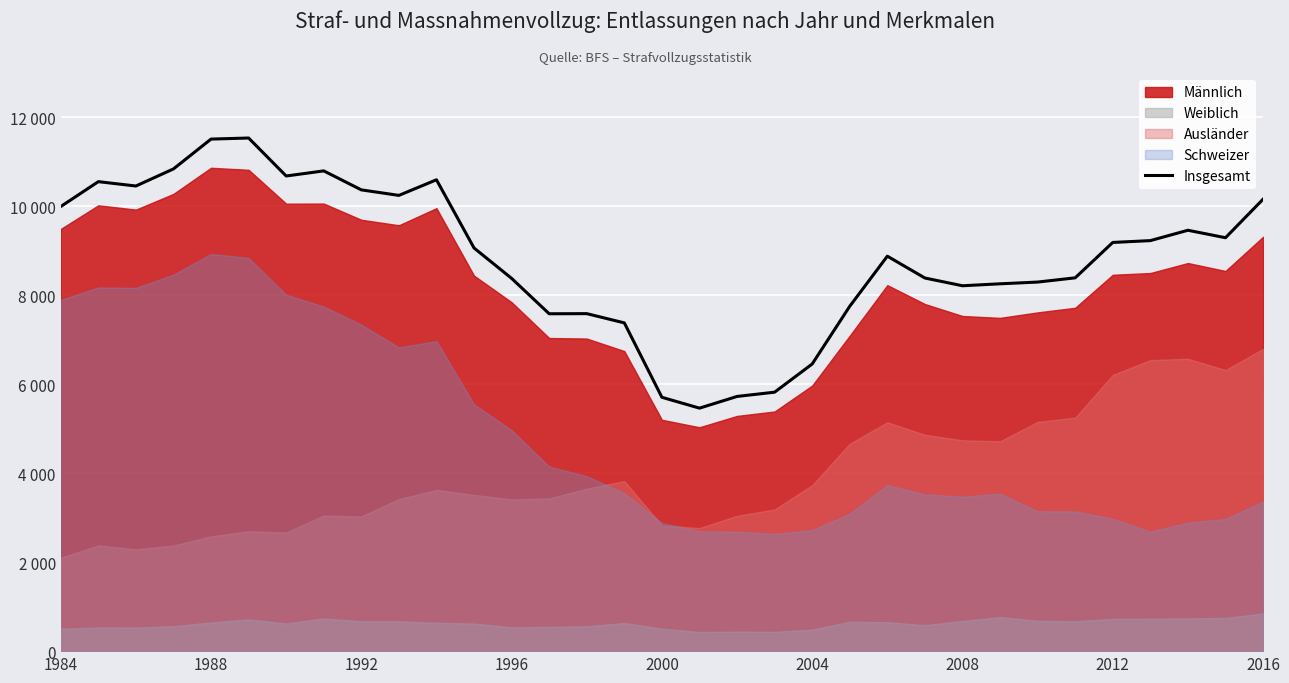

The chart shows a value of 8881 at 22. True or false?

True